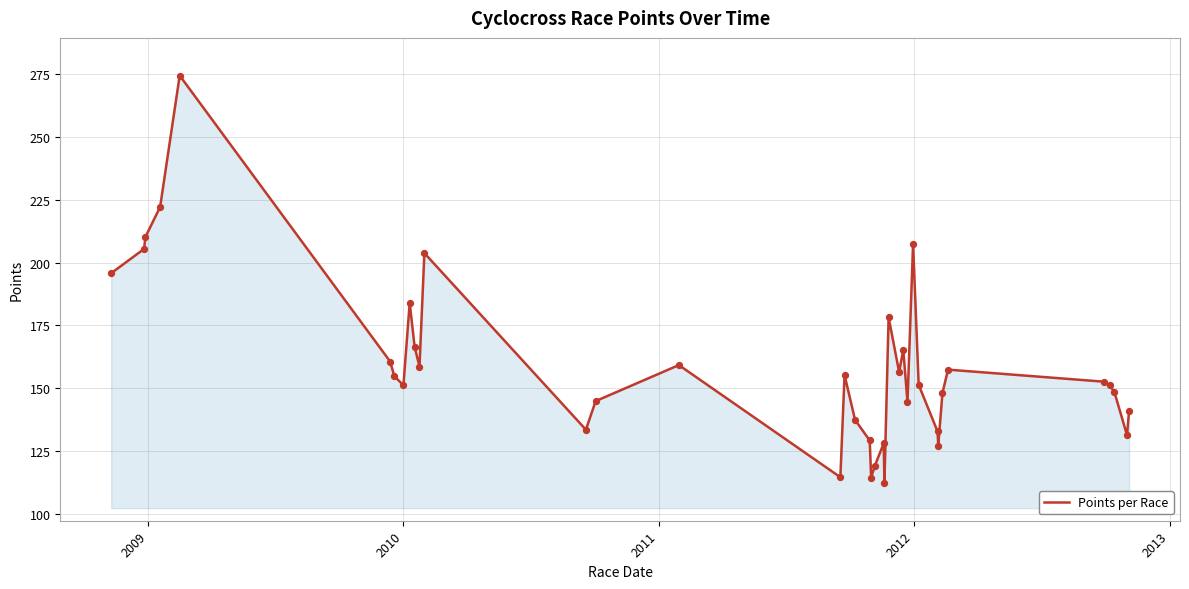

What is the difference between the maximum and minimum values?

162.2